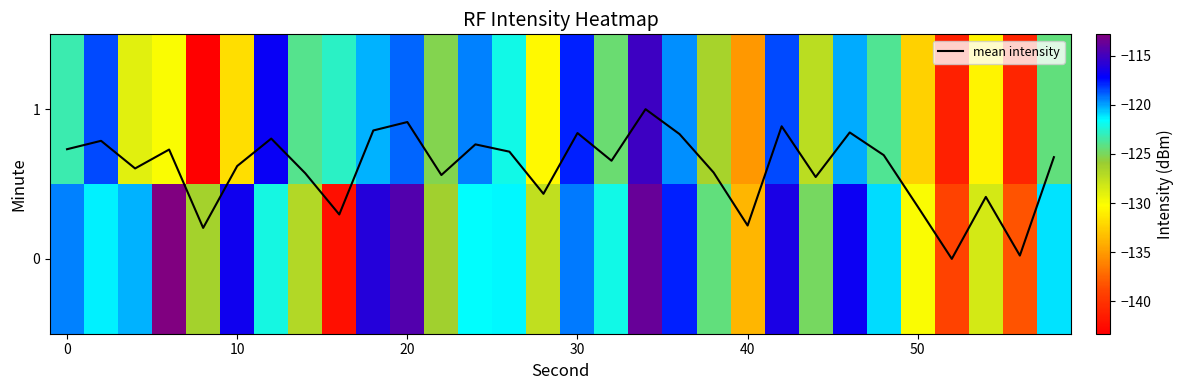

What is the highest value of the mean intensity series?

1.0